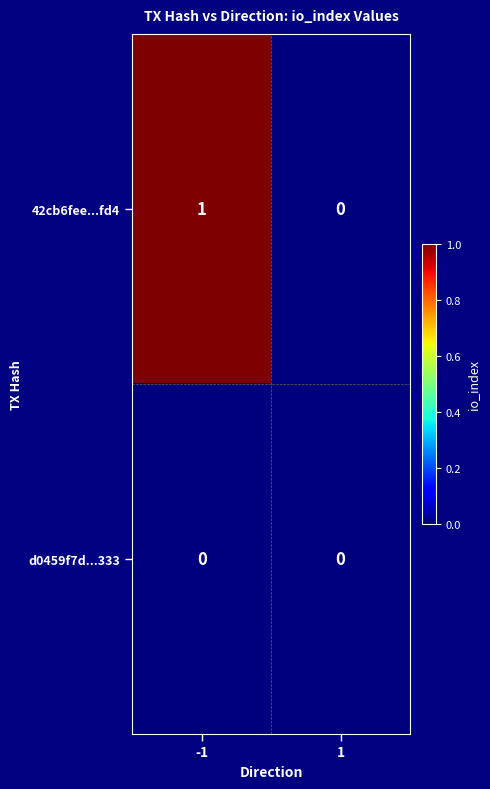

Which series has the widest spread of values?

42cb6fee...fd4